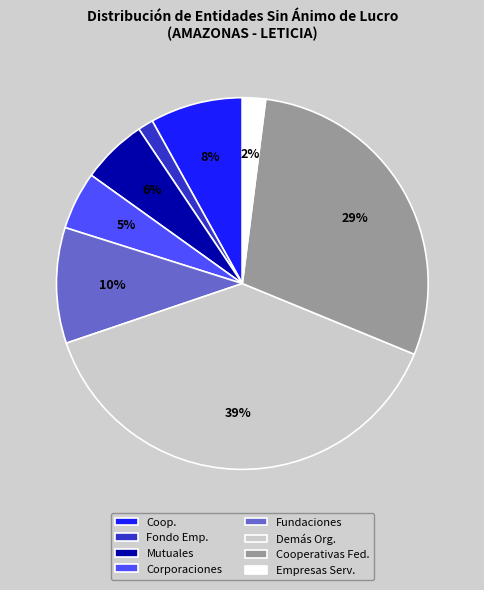

To the nearest percent, what percentage of the pie is Coop.?

8%